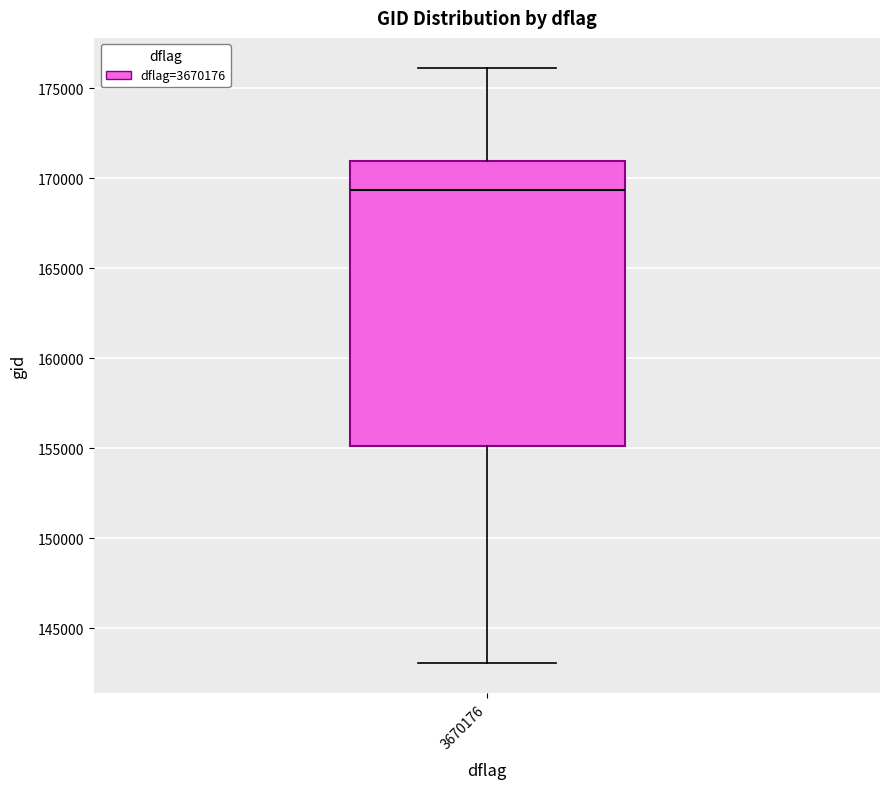

Read this box plot against the y-axis: the position of the median line, the range covered by the box, and the ends of both whiskers. The values are not printed on the chart, so give them approximately, as read against the axis.

median 169500, box 155000 to 171000, whiskers 143000 to 176000